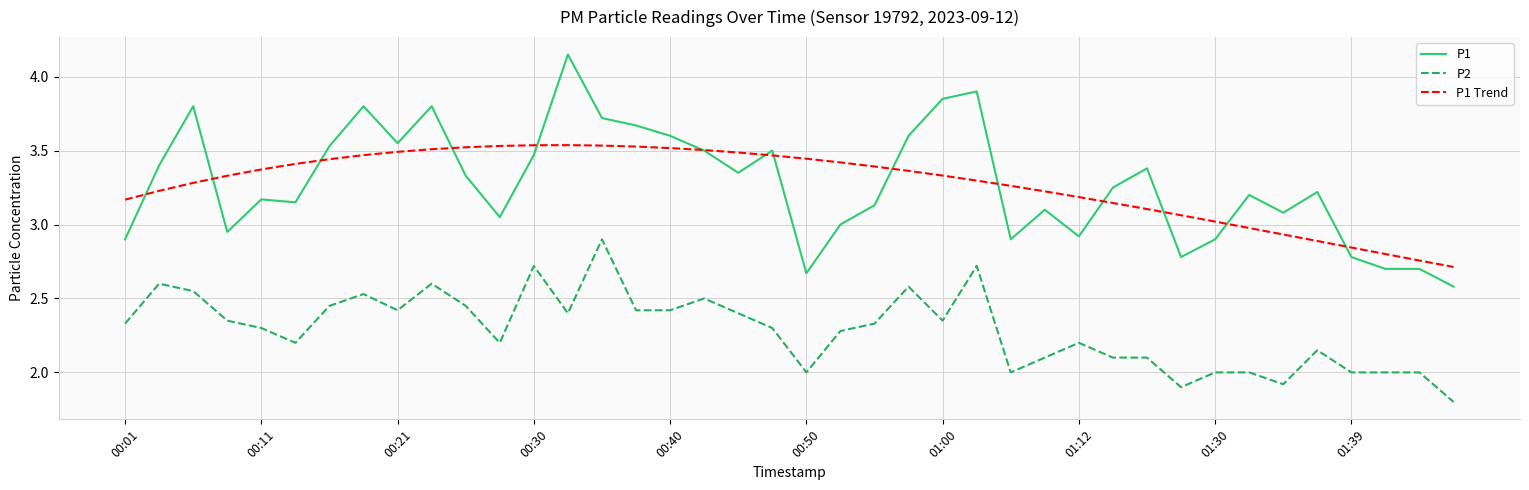

True or false: P2 and P1 intersect in this chart.

False